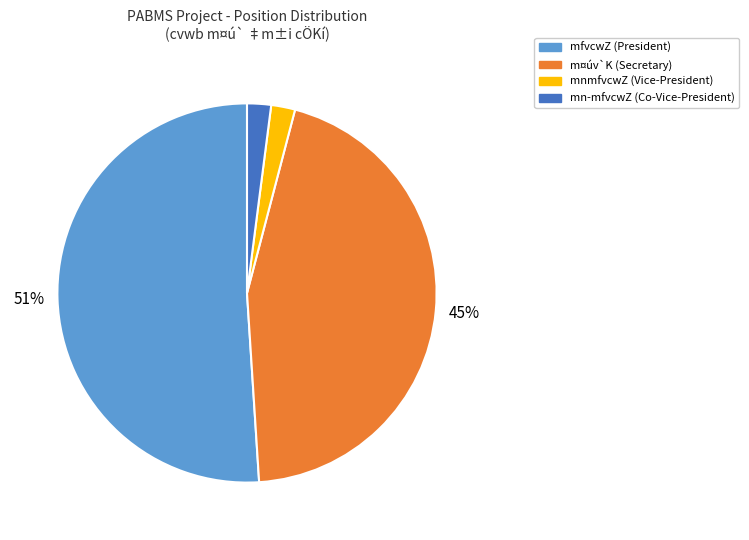

To the nearest percent, what percentage of the pie is m¤úv`K?

45%